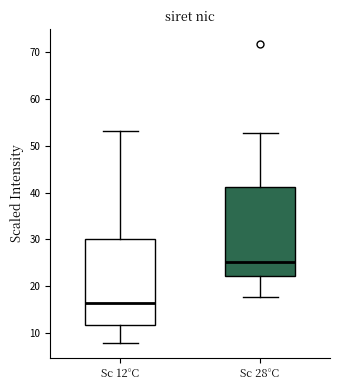

Reading left to right, transcribe this box plot: for each box, give where its median line is, the range the box spans, and where its two whiskers end, as read against the y-axis. The values are not printed on the chart, so give them approximately, as read against the axis.

Sc 12°C: median 16, box 12 to 30, whiskers 8 to 53
Sc 28°C: median 25, box 22 to 41, whiskers 18 to 53